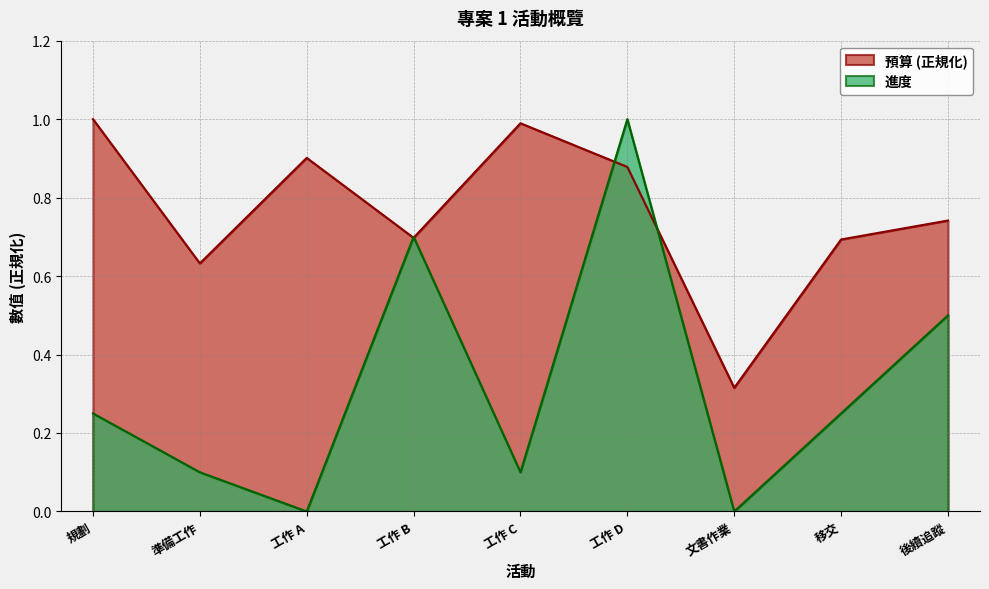

Which category has the highest value across all series?

規劃